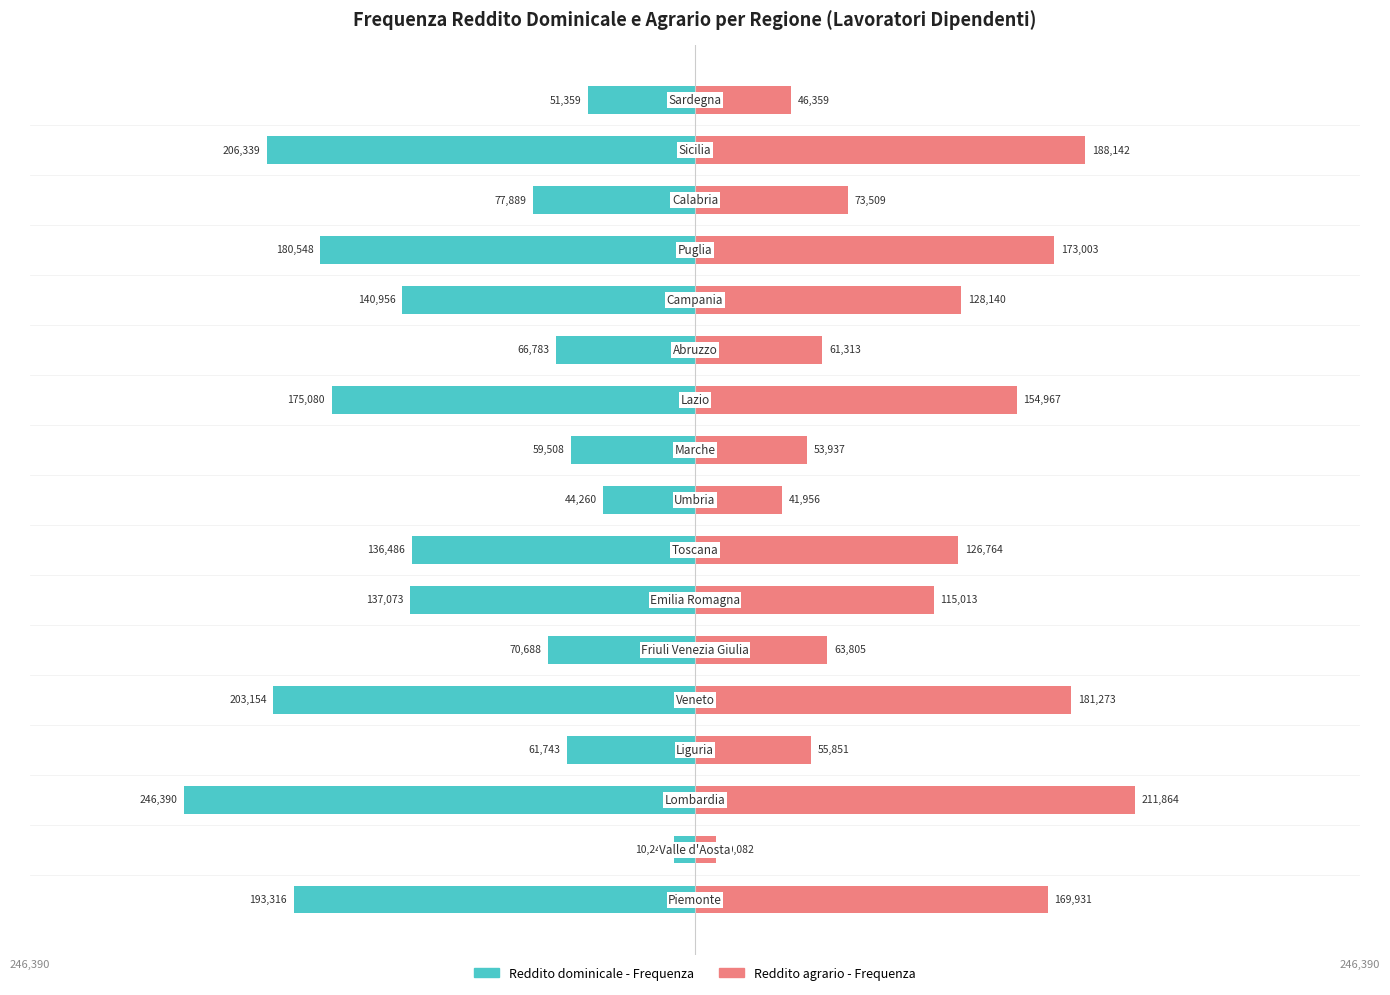

Is it true that Reddito agrario - Frequenza equals 126764 at 7?

True